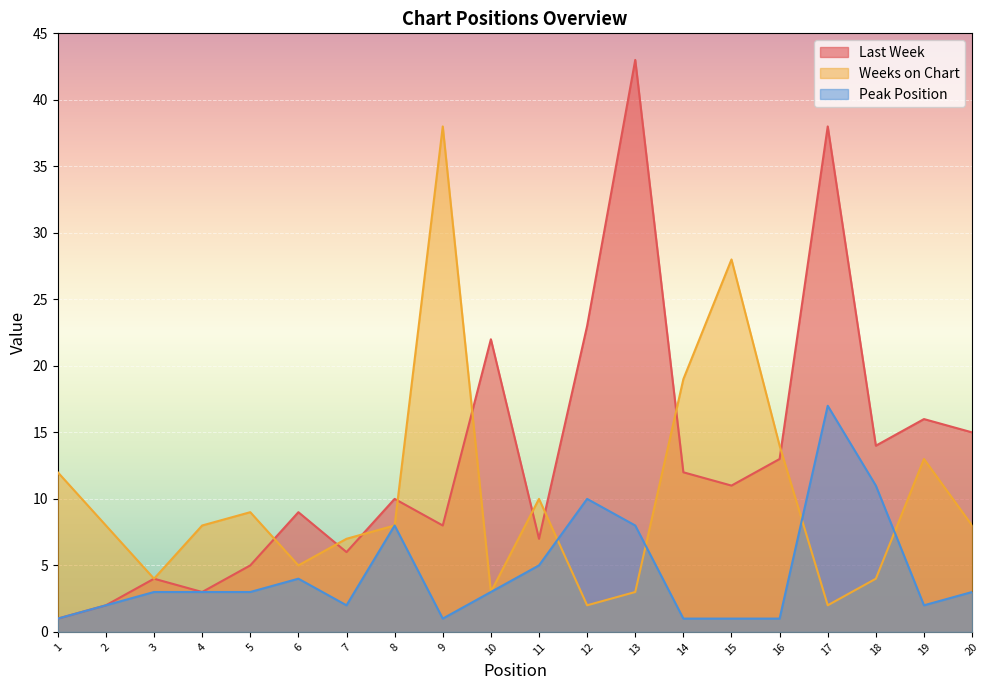

How many lines are shown in the chart?

3